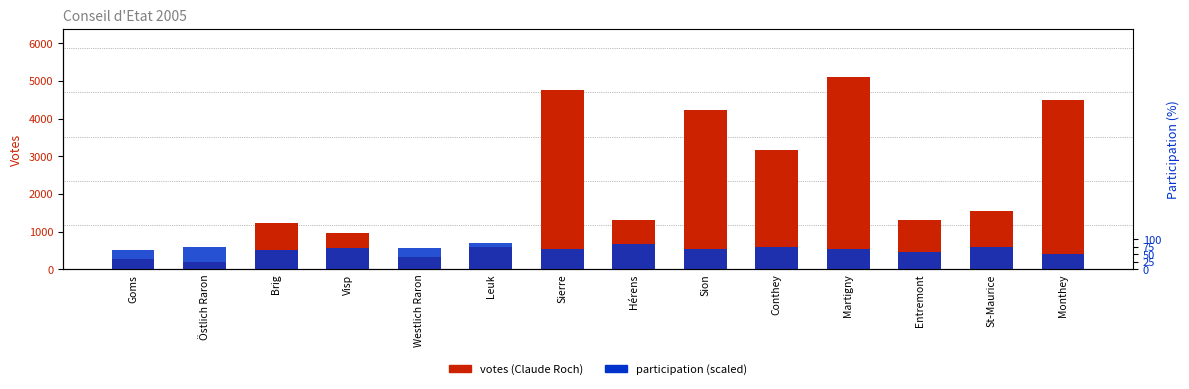

List the series in order of their peak value, highest first.

1. Claude Roch, Participation (%)